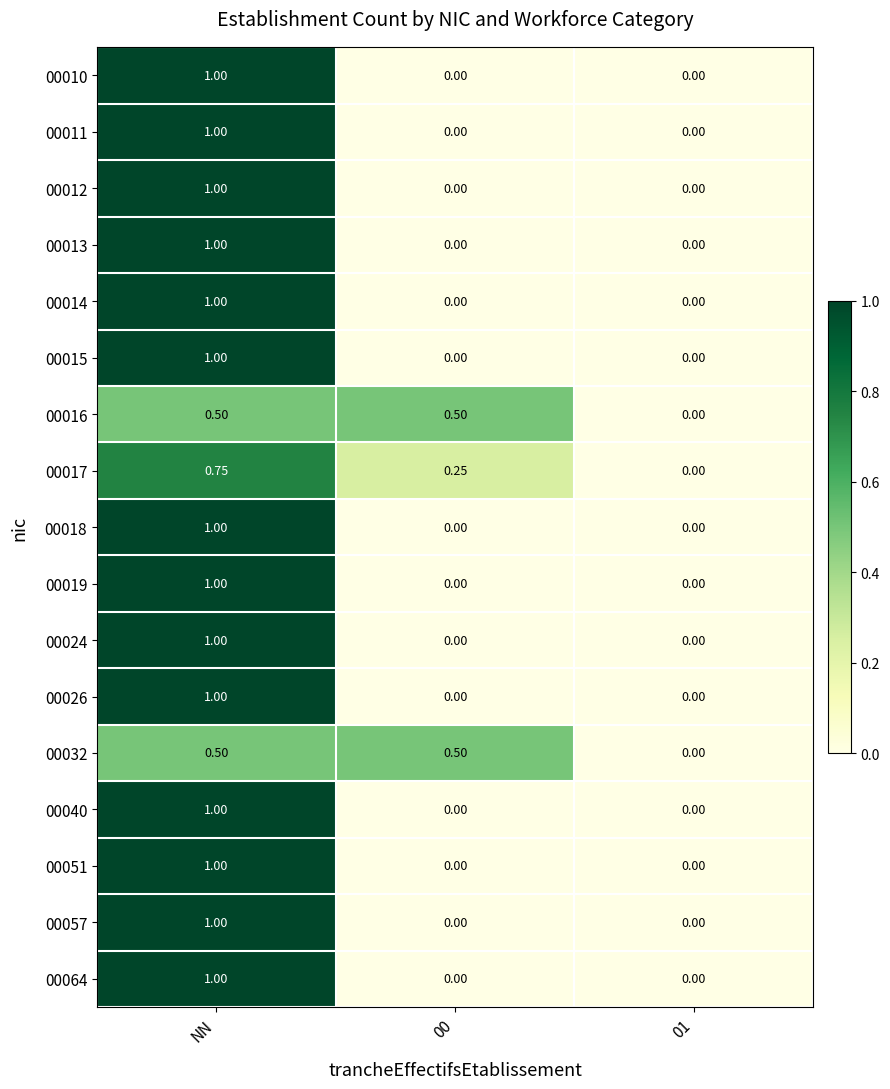

At which category is the sum across all series the highest?

NN